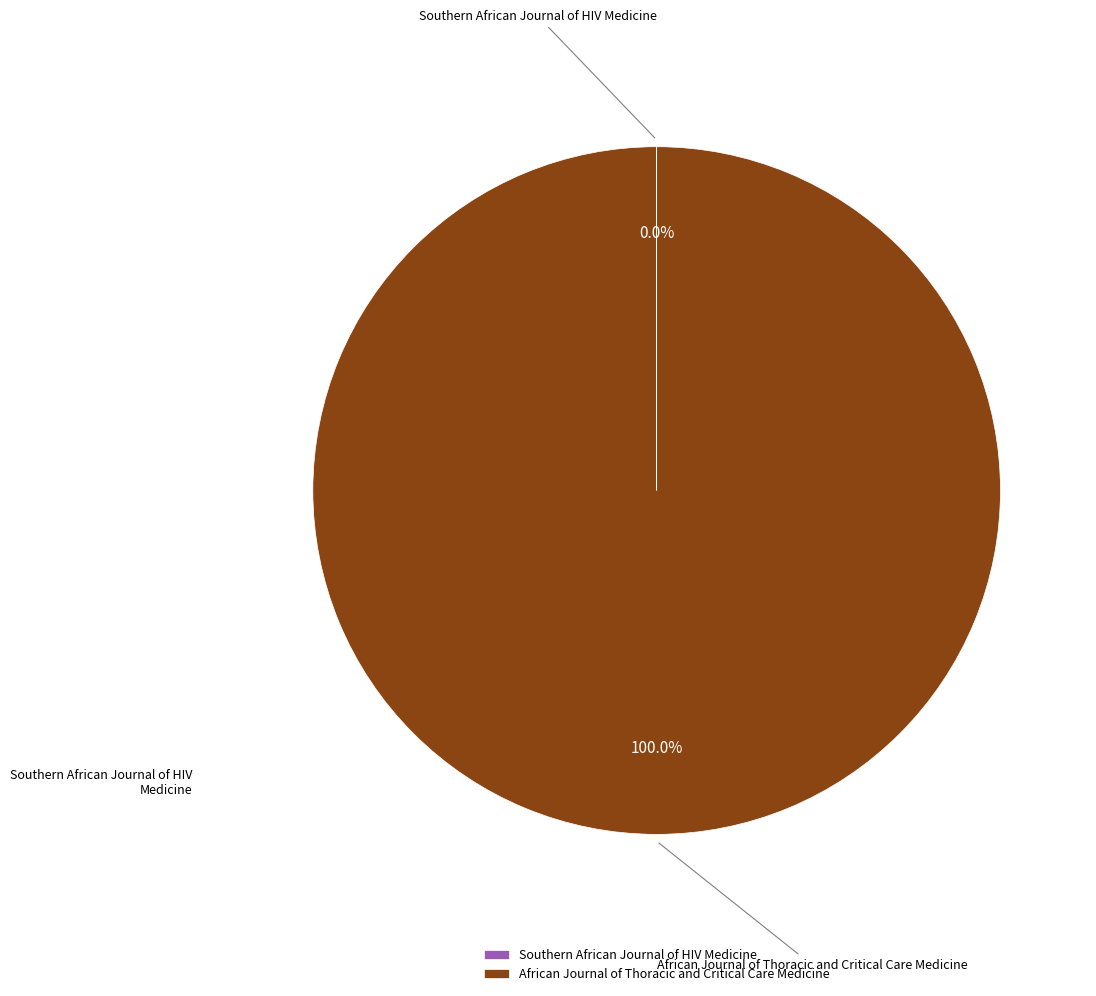

To the nearest percent, what is the difference between the largest and smallest slice percentages?

100%